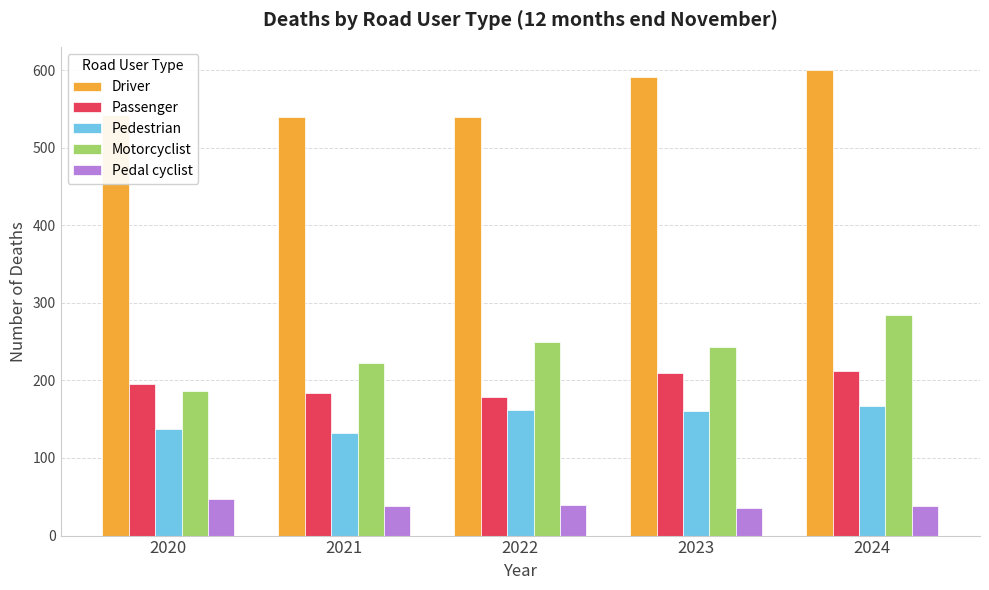

What is the greatest value displayed?

600